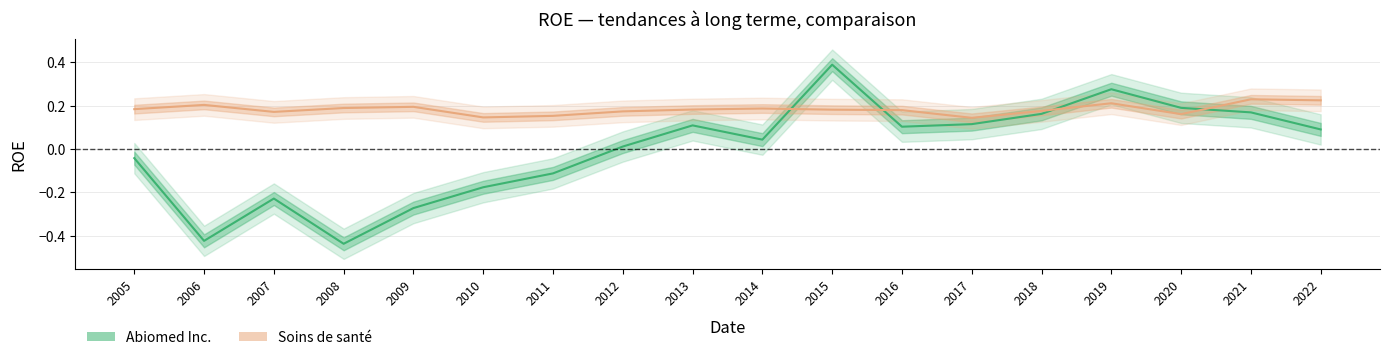

What is the sum of all Soins de santé values?

3.3